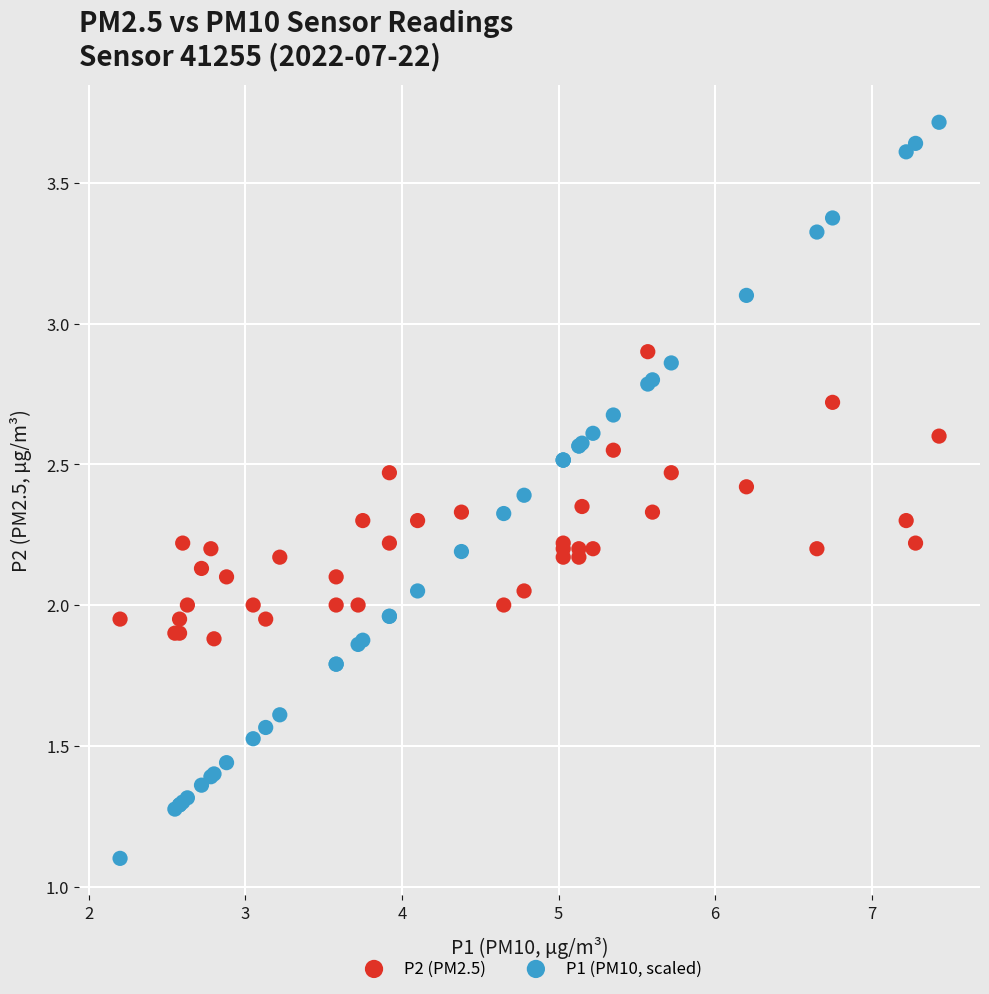

Which series reaches the minimum Y coordinate?

P1 (PM10, scaled)